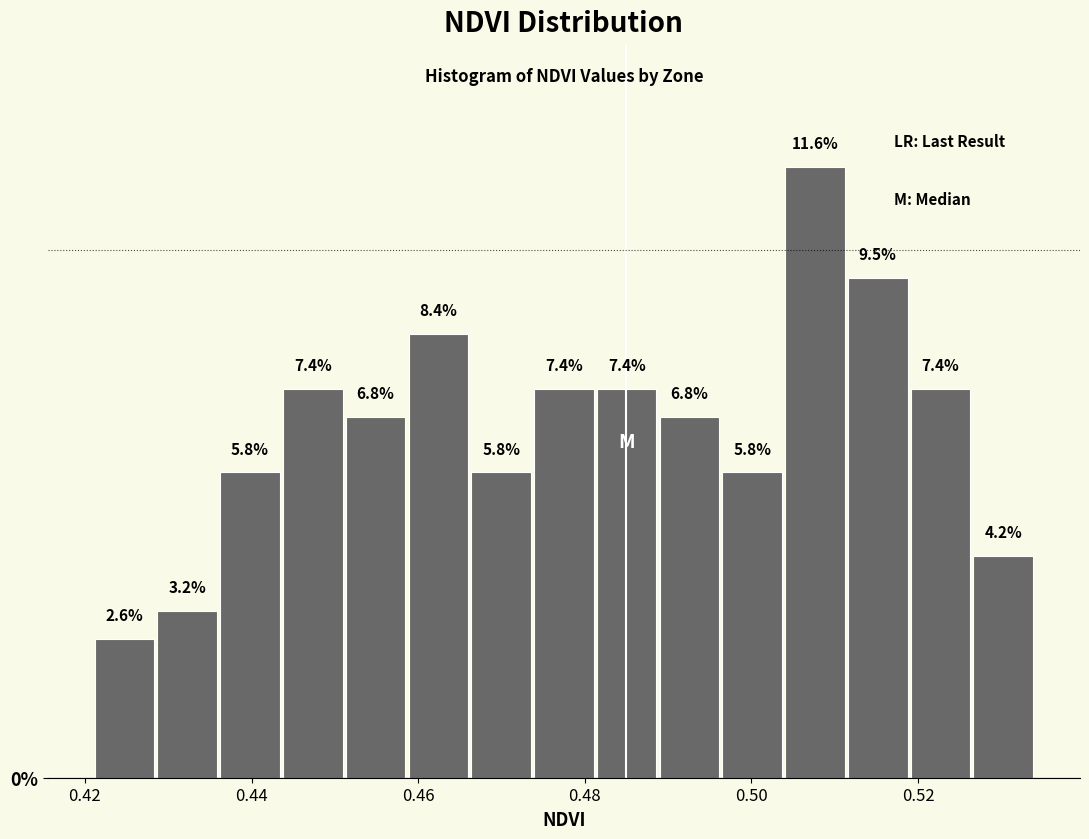

Read against the x-axis, roughly where is the centre of the tallest bar?

0.508